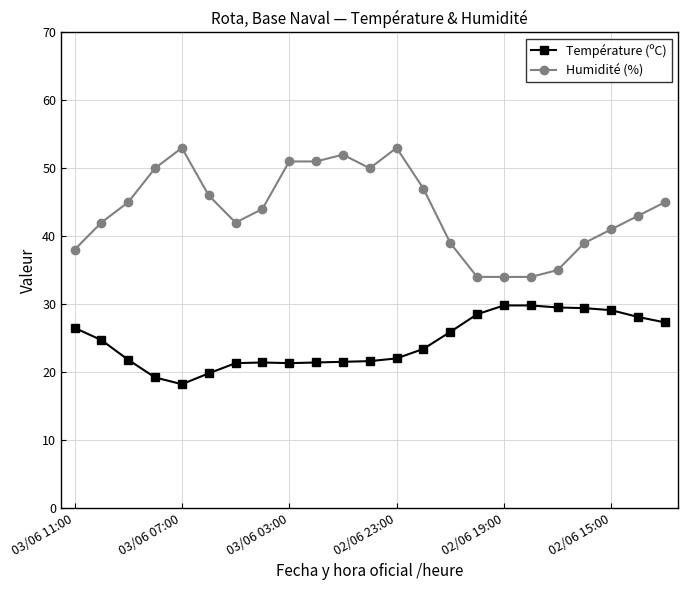

True or false: Humidité (%) has more than 2 points higher than both neighbors.

True